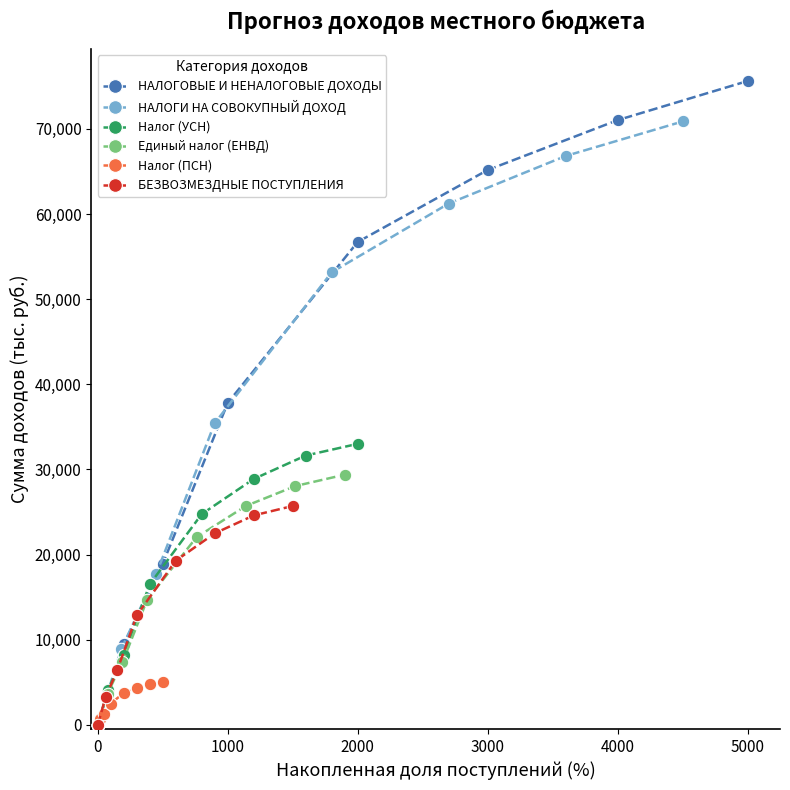

What is the average value of the НАЛОГИ НА СОВОКУПНЫЙ ДОХОД series?

39258.5